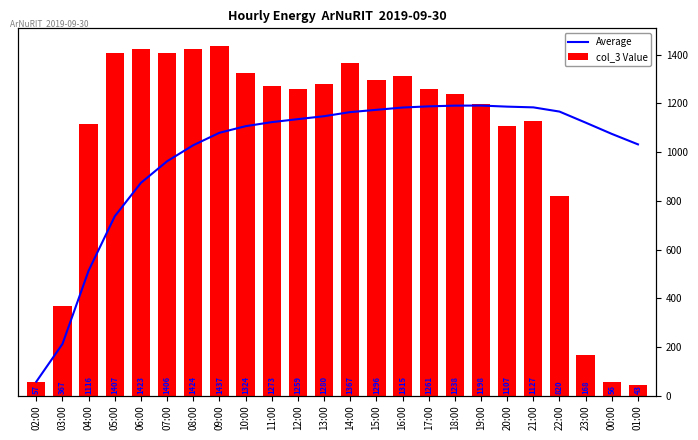

At 05:00, list the series in order from largest to smallest.

col_3 Value, Average